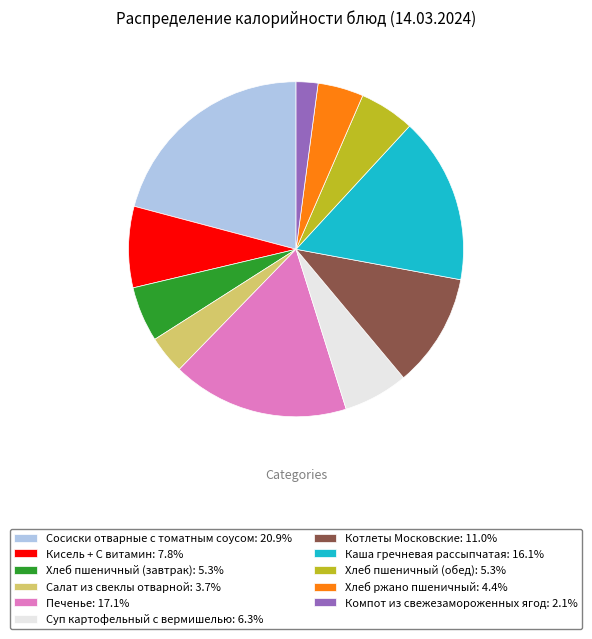

Is the sum of Печенье: 17.1% and Хлеб пшеничный (завтрак): 5.3% greater than half?

No